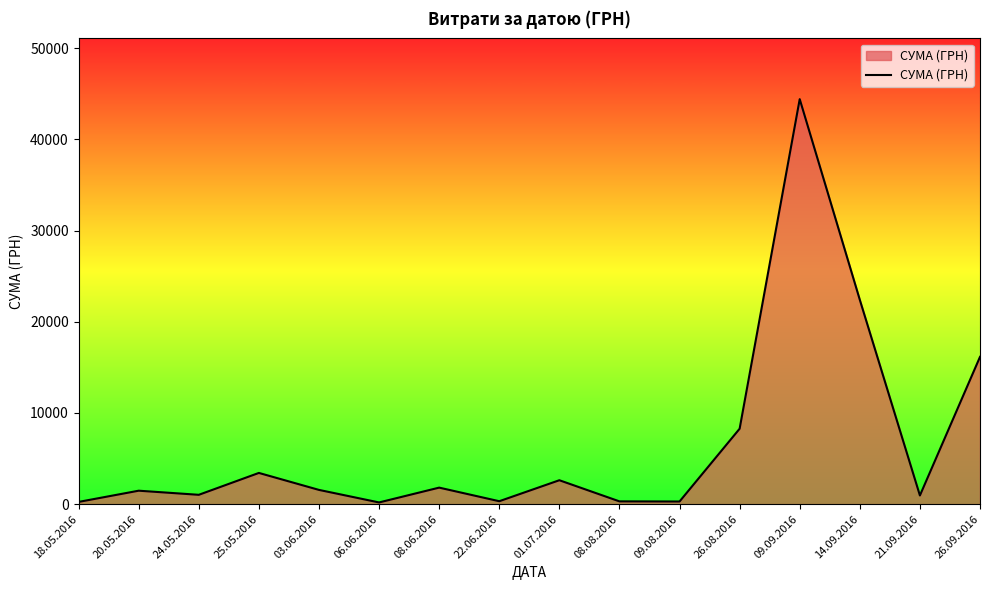

What is the difference between the values at 01.07.2016 and 26.09.2016?

13524.8